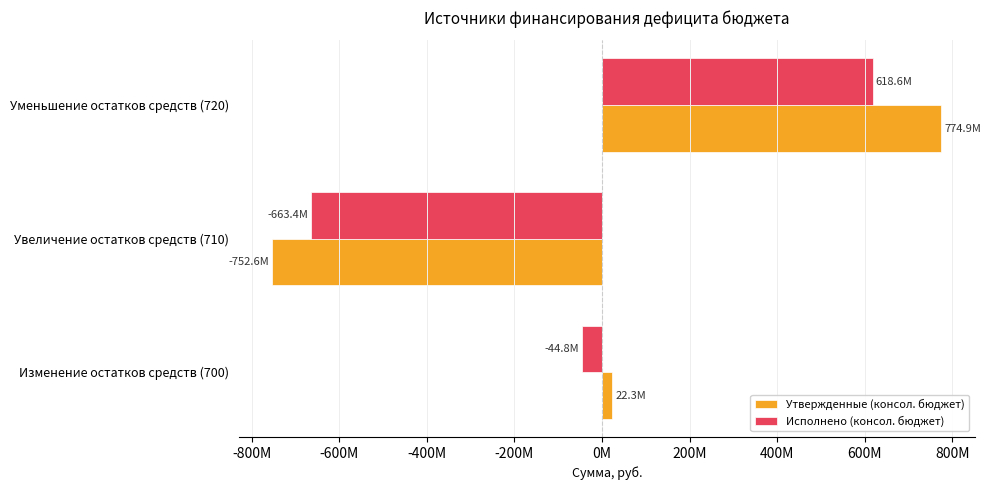

At which label is Утвержденные (консол. бюджет) closest to 11144422?

Изменение остатков средств (700)